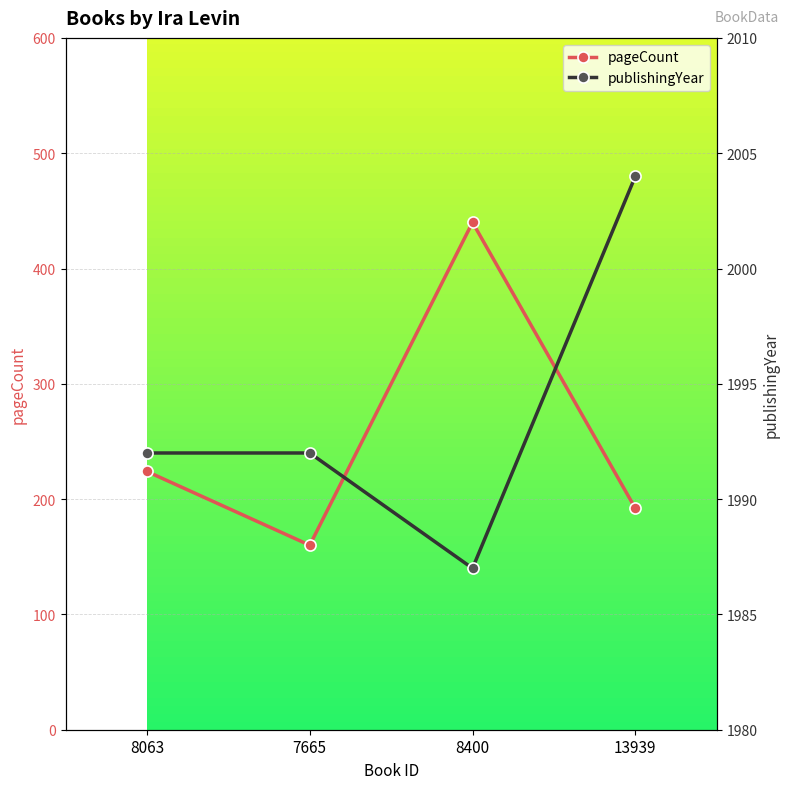

How many series are shown in this chart?

2